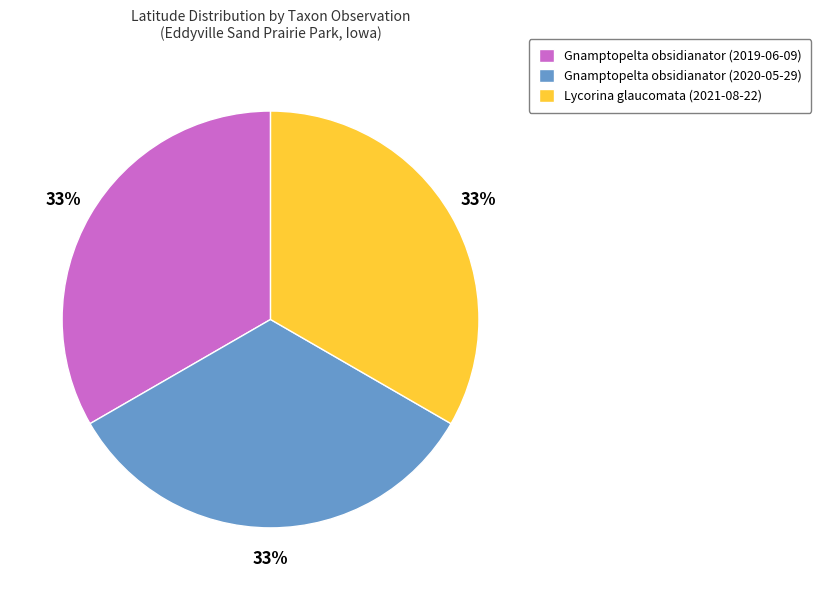

Is the sum of Gnamptopelta obsidianator (2019-06-09) and Lycorina glaucomata (2021-08-22) greater than half?

Yes